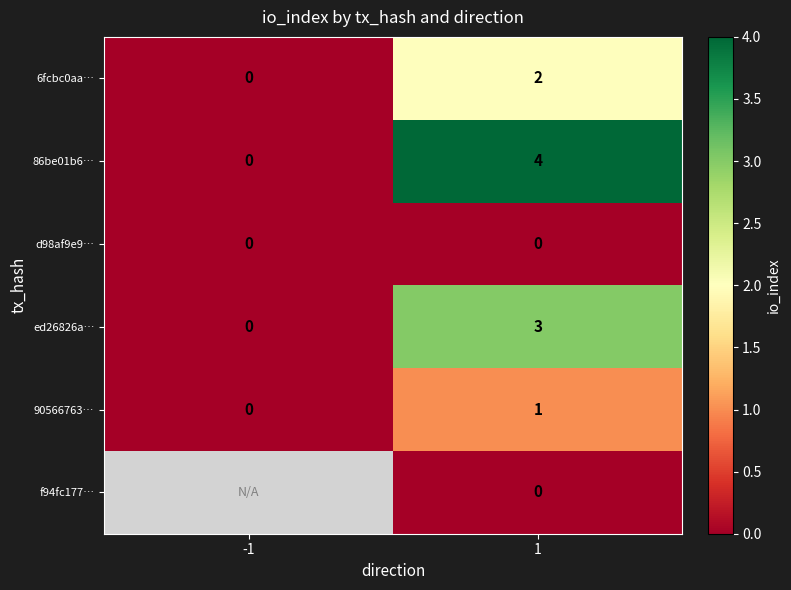

Between -1 and 1, which is larger?

1